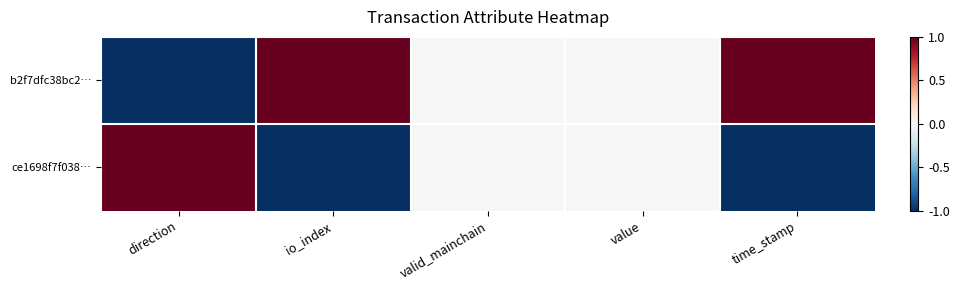

Reading left to right, what are all the values shown in this chart?

b2f7dfc38bc2…: direction=-1	io_index=1	valid_mainchain=0	value=0	time_stamp=1
ce1698f7f038…: direction=1	io_index=-1	valid_mainchain=0	value=0	time_stamp=-1